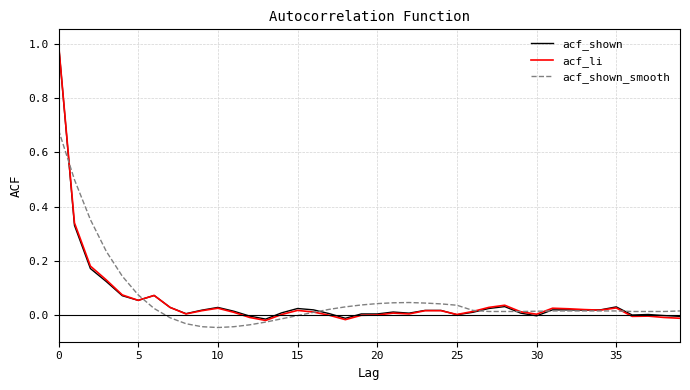

Which series has the widest spread of values?

acf_li